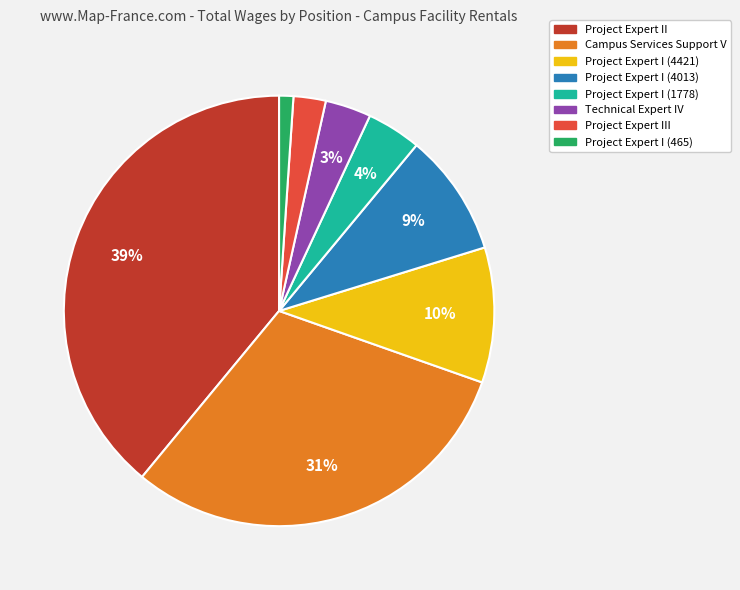

Which has a higher value, Project Expert III or Project Expert I (4013)?

Project Expert I (4013)